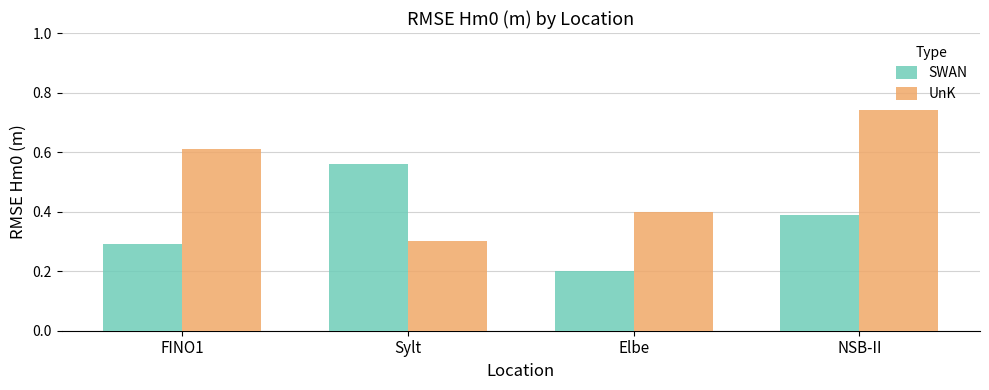

Which category has the lowest value across all series?

Elbe